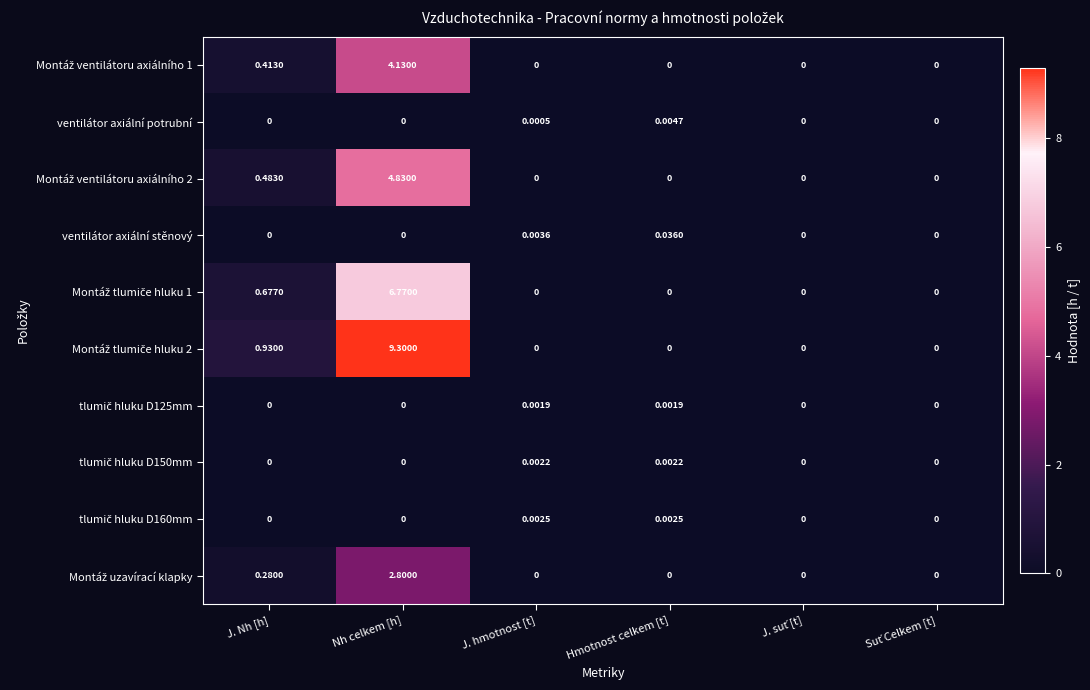

At which category is the sum across all series the highest?

Nh celkem [h]